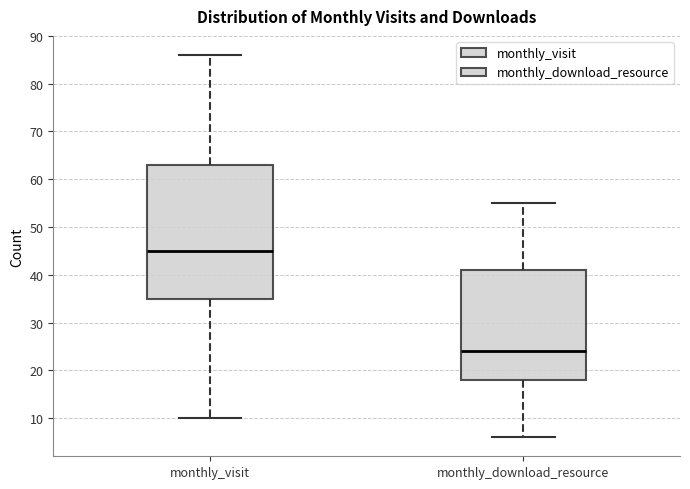

Reading left to right, read every box against the y-axis: the position of its median line, the range the box covers, and the ends of its whiskers. The values are not printed on the chart, so give them approximately, as read against the axis.

monthly_visit: median 45, box 35 to 63, whiskers 10 to 86
monthly_download_resource: median 24, box 18 to 41, whiskers 6 to 55